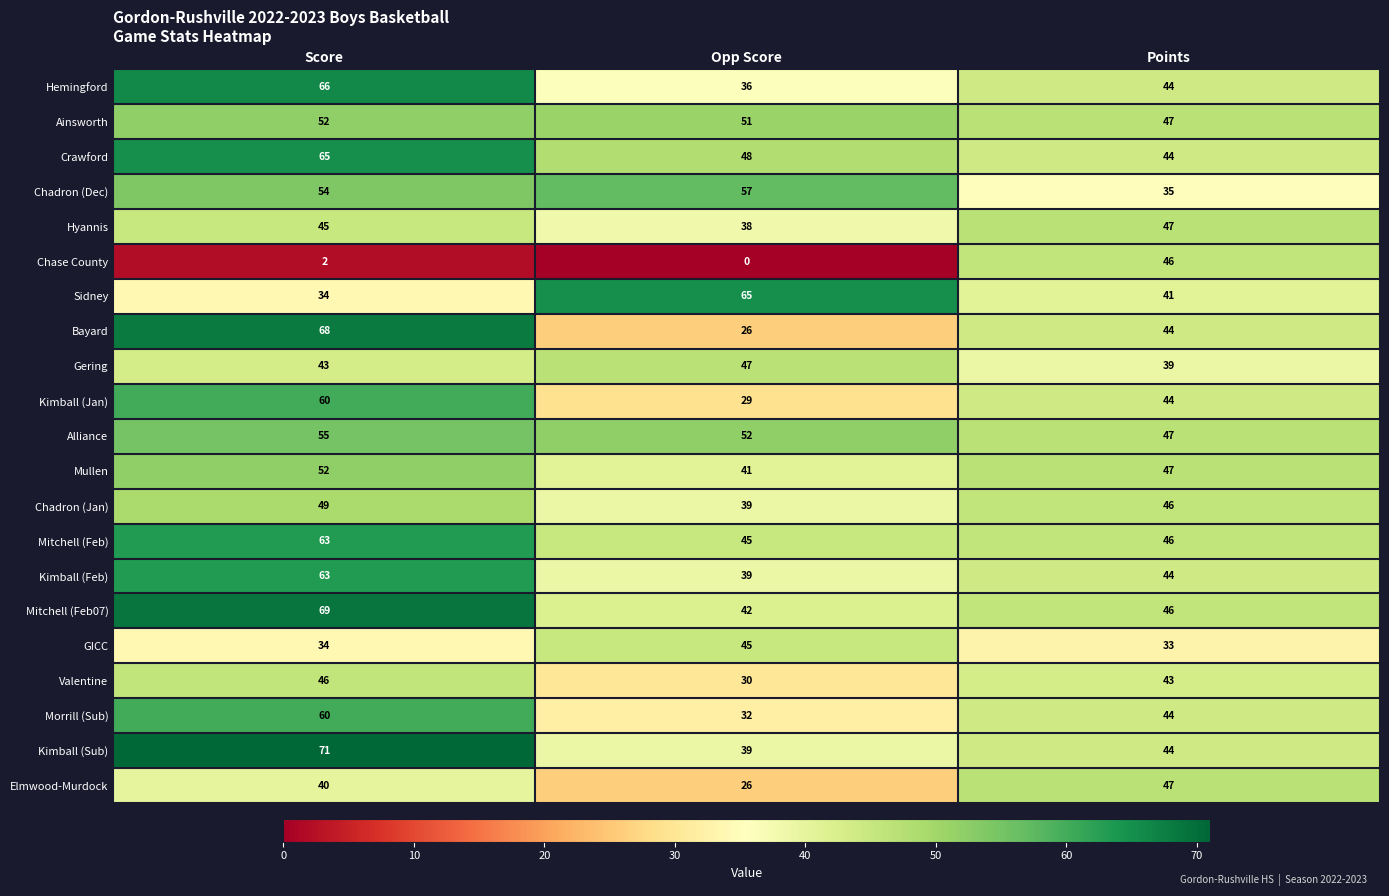

How many distinct data groups are displayed?

21